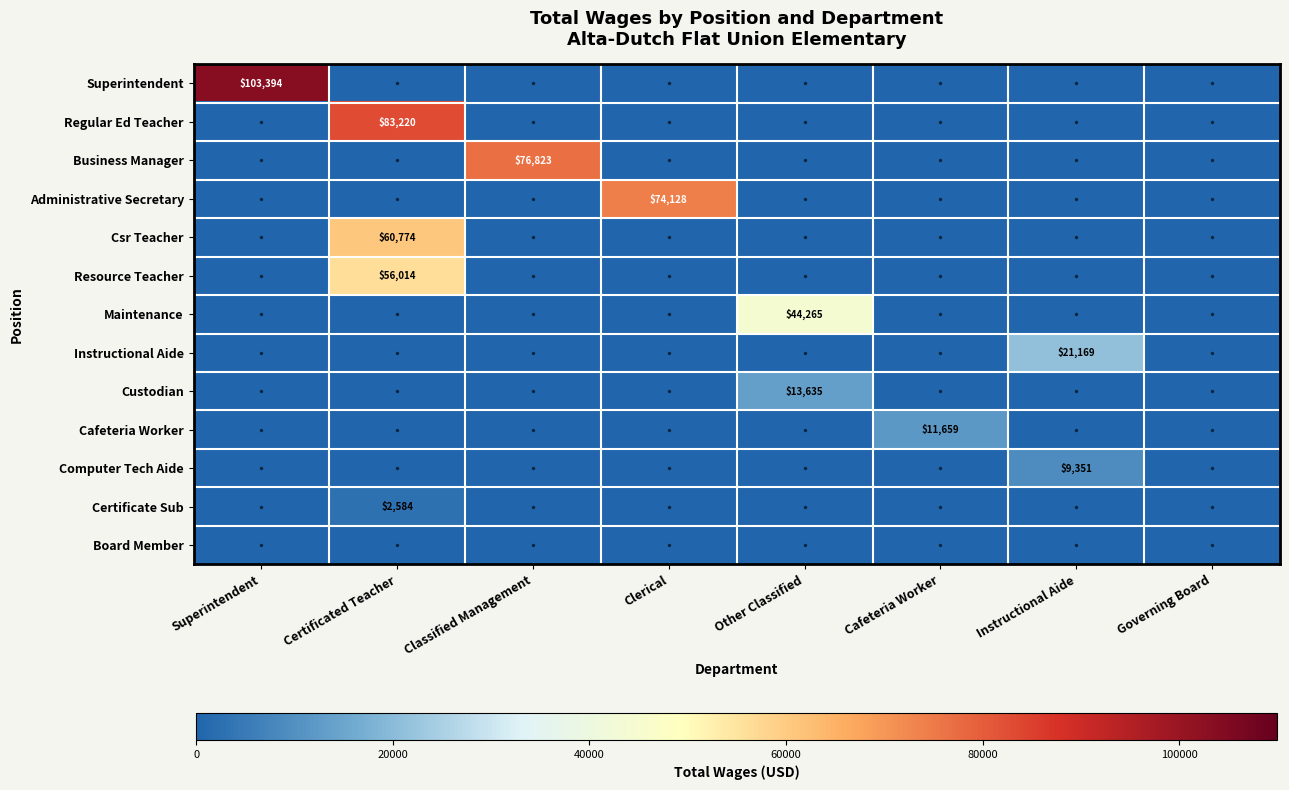

What is the difference between the highest and lowest values at Other Classified?

44265